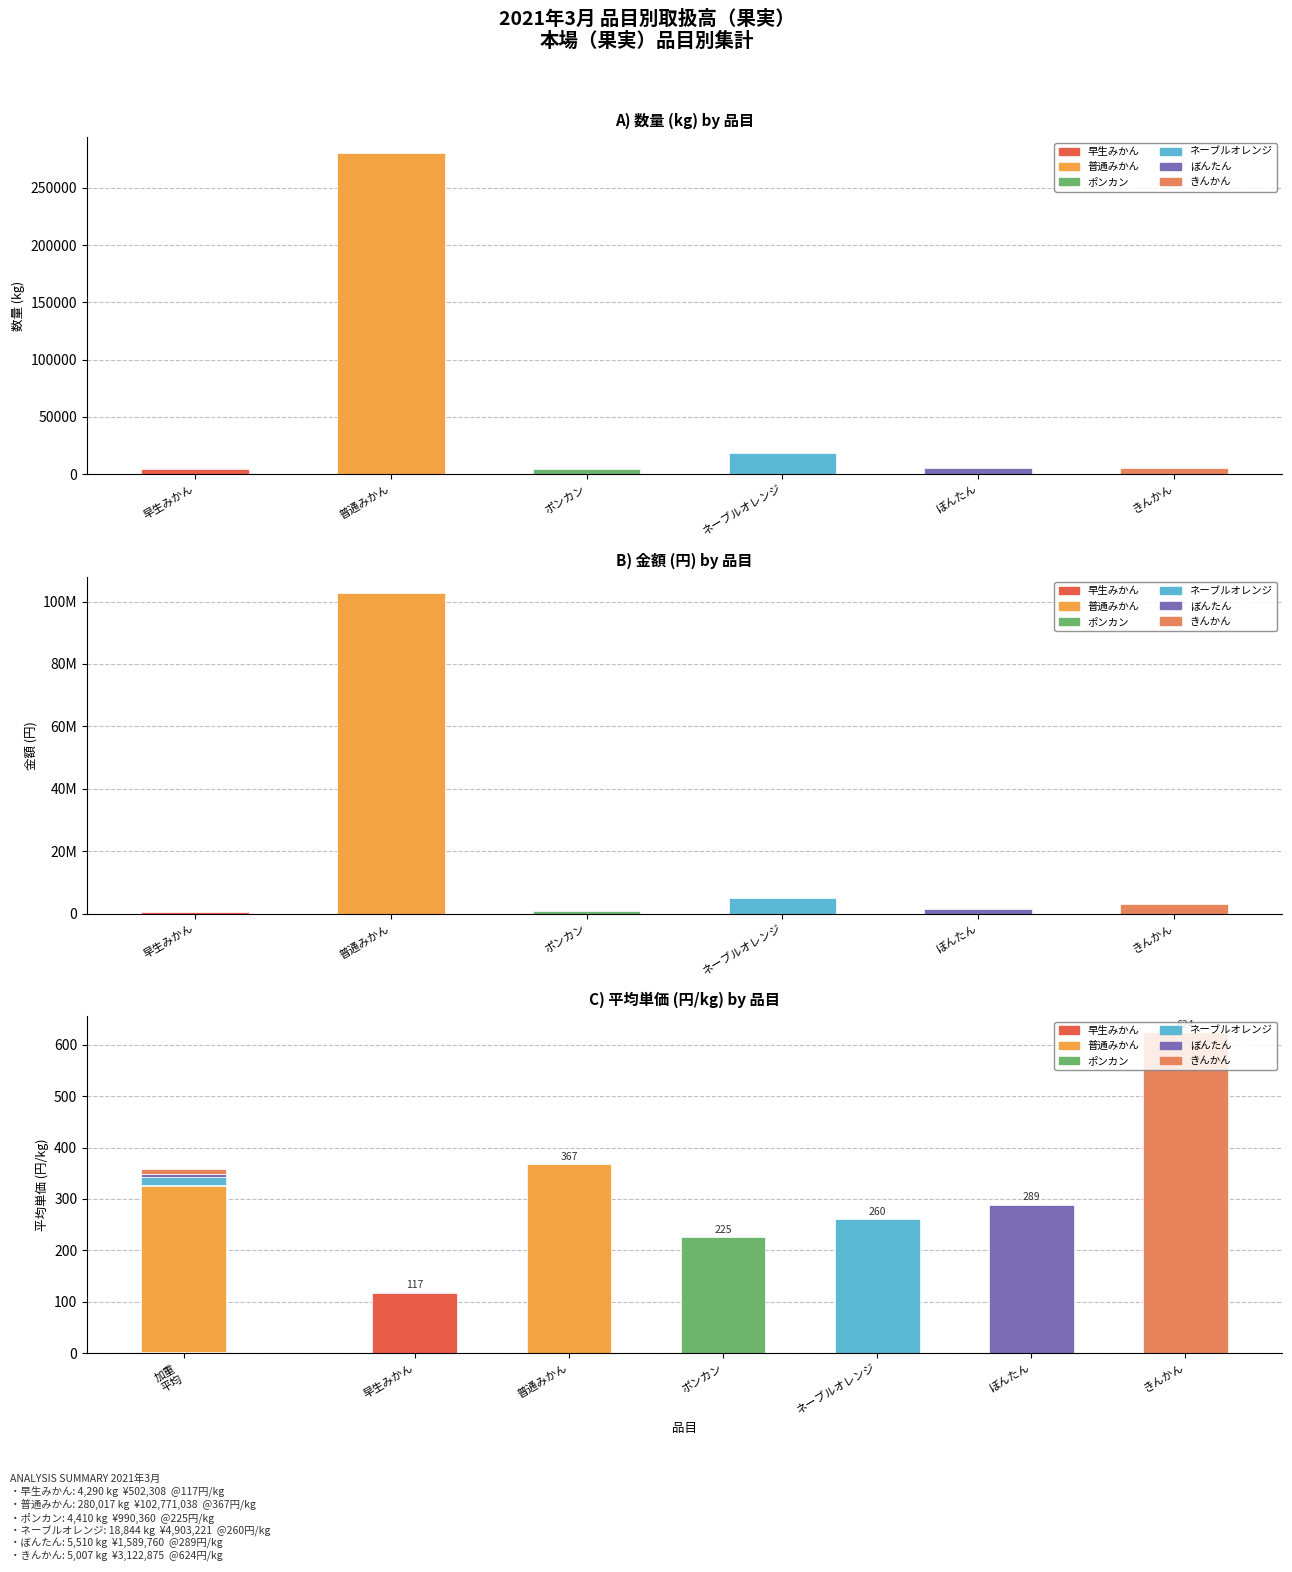

What value does the 数量(早生みかん/普通みかん/ポンカン/ネーブル/ぼんたん/きんかん) series have at 早生みかん, to the nearest 10?

4290